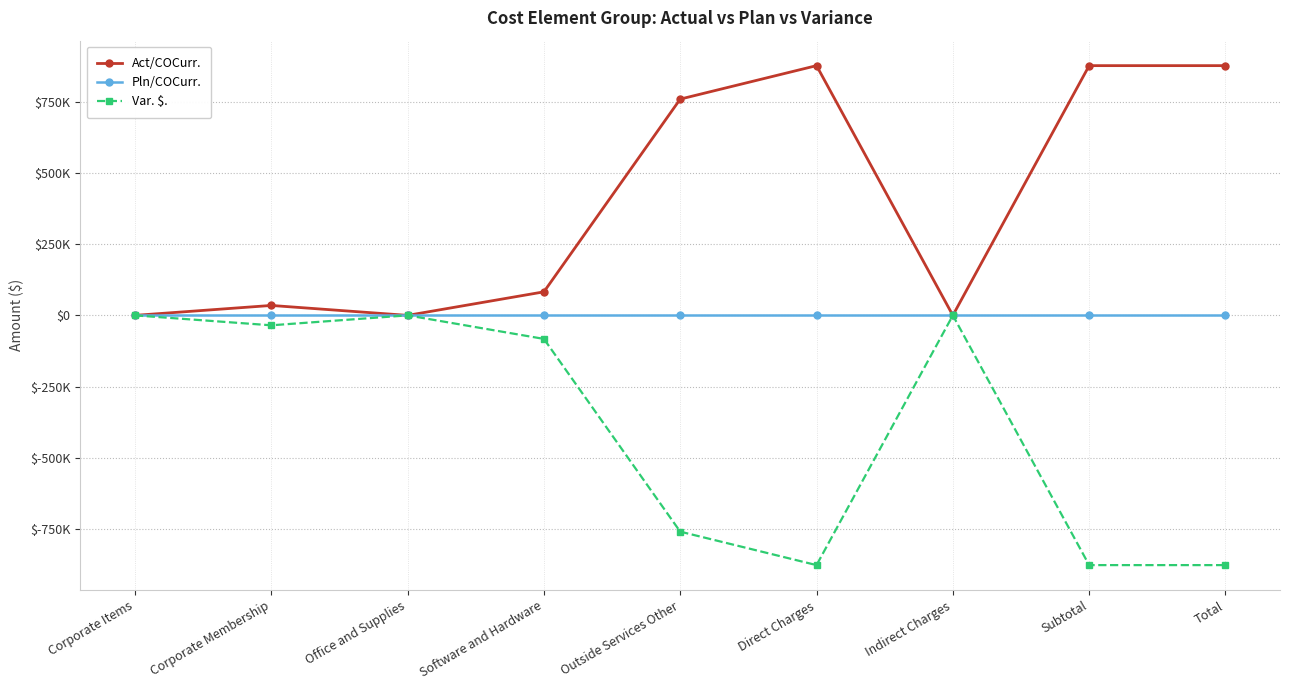

Which series has the largest range (max minus min)?

Act/COCurr.